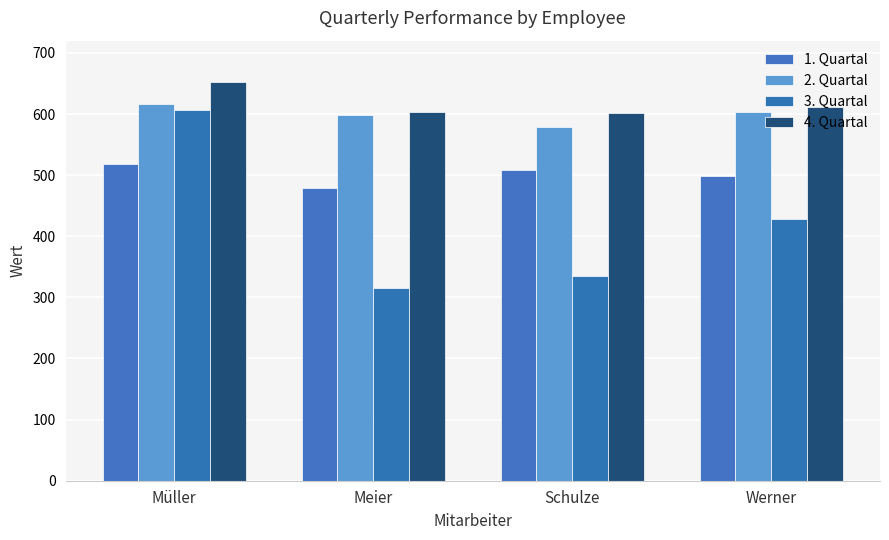

Between Müller and Meier, which series saw the biggest shift?

3. Quartal